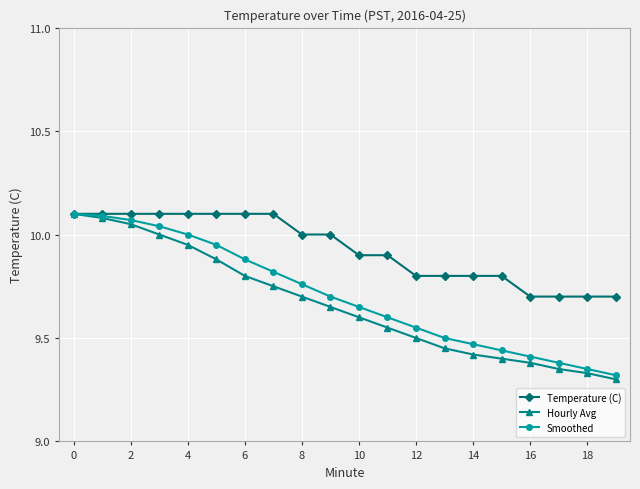

At how many categories does at least one series exceed 9?

20